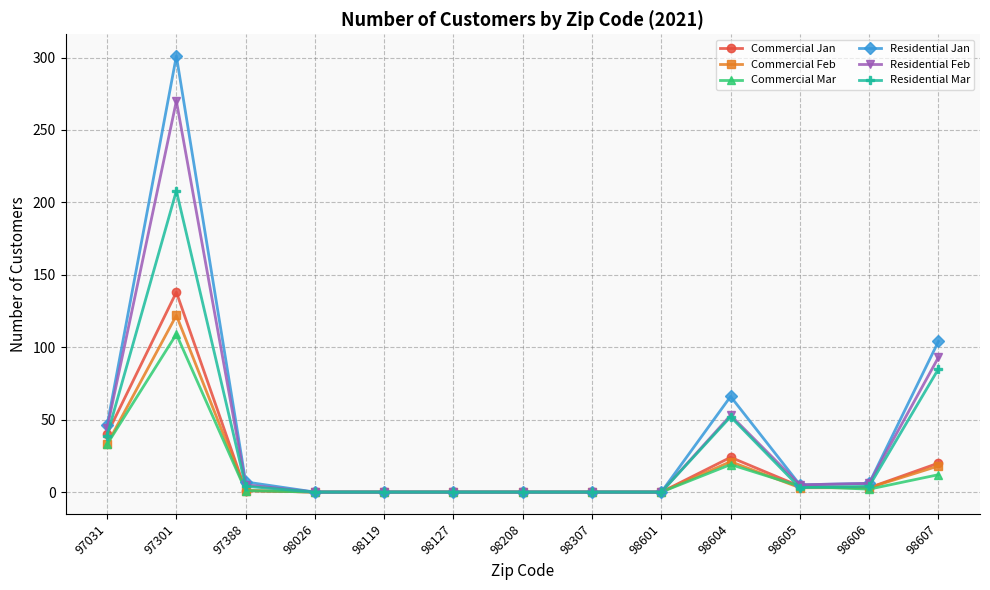

How many lines are shown in the chart?

6